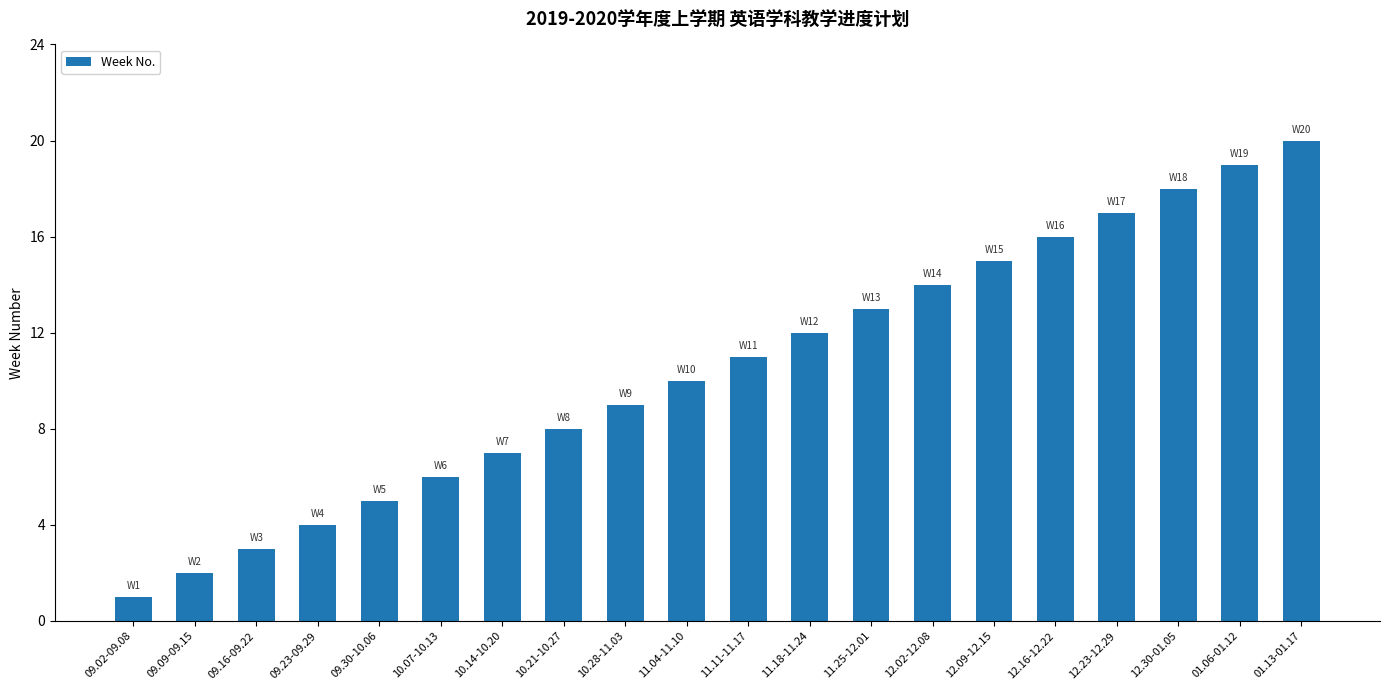

The chart shows a value of 16 at 12.16-12.22. True or false?

True